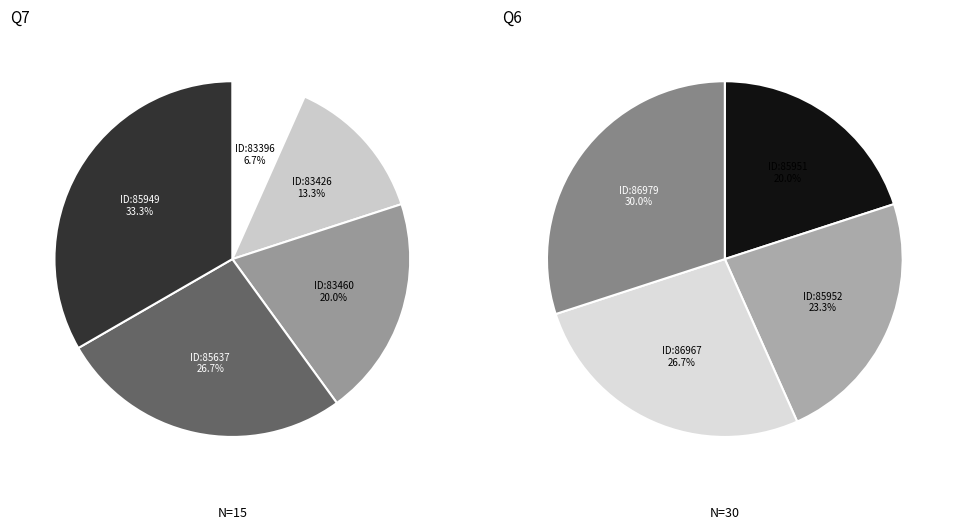

Does 86979 account for over 50% of the chart?

No